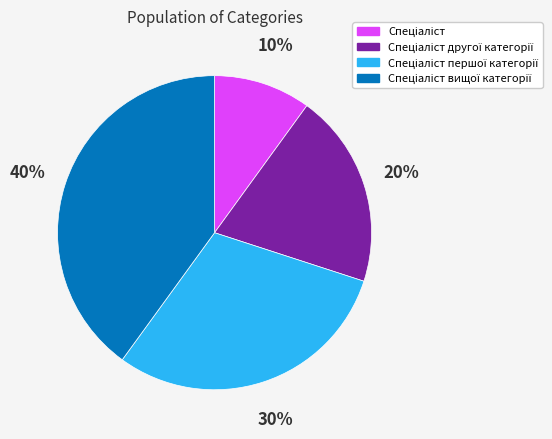

To the nearest percent, what is the difference between the largest and smallest slice percentages?

30%